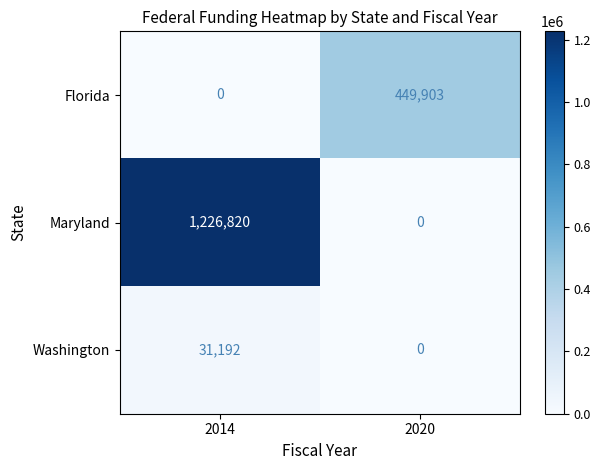

How many data points does each series have?

2